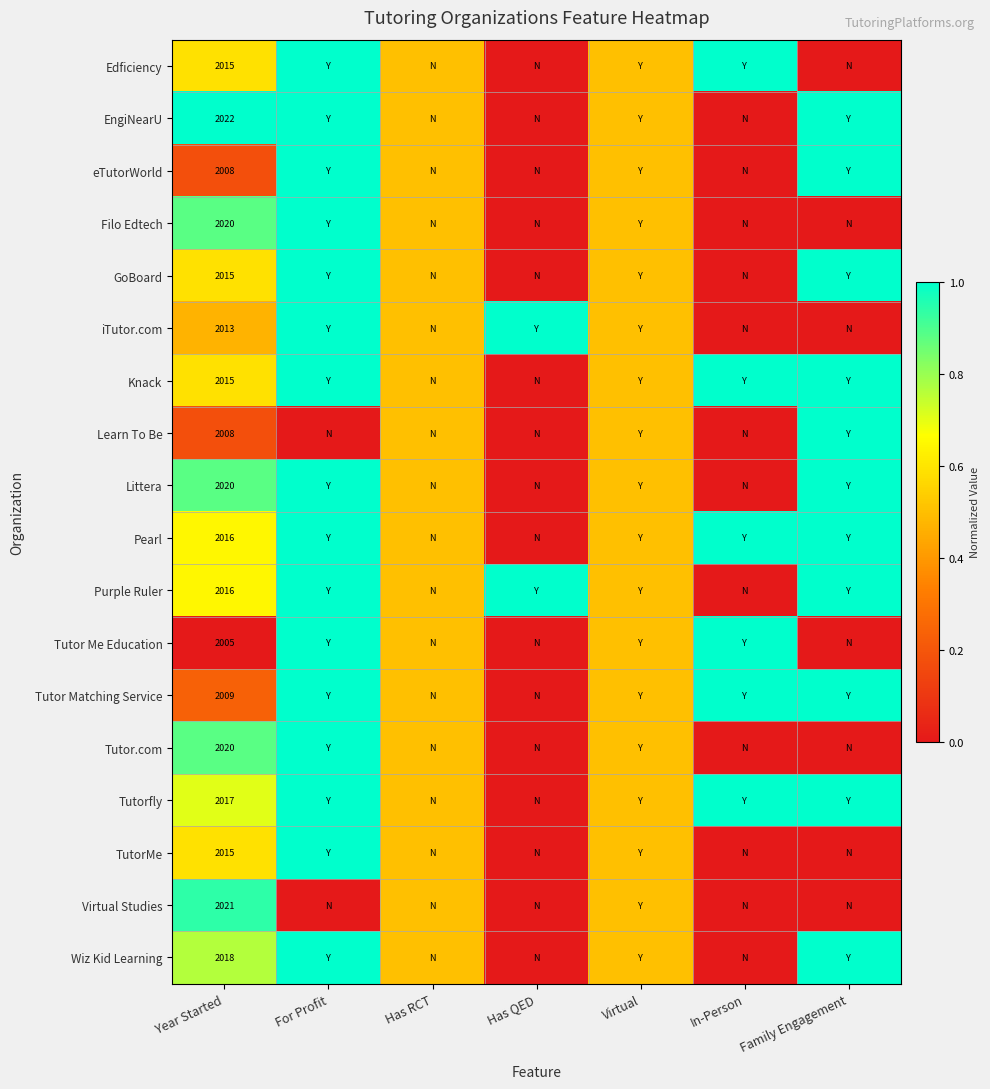

The value of Littera at Year Started is 3110.9. True or false?

False